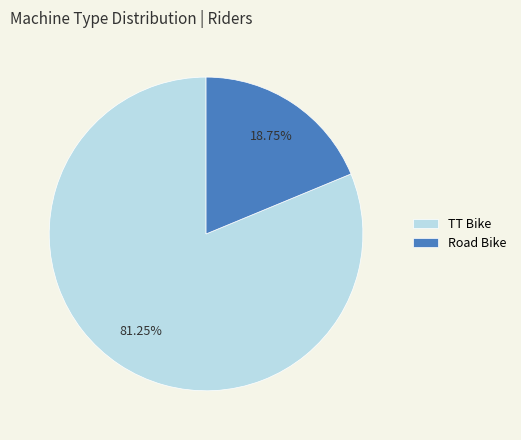

To the nearest percent, what is the difference between the largest and smallest slice percentages?

62%